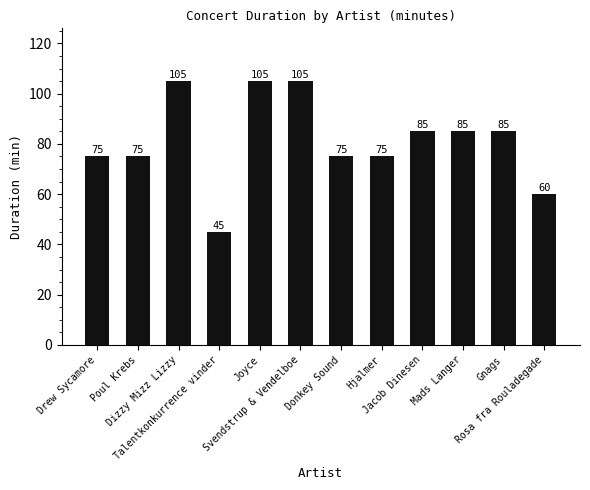

How many values are between 75 and 105?

10